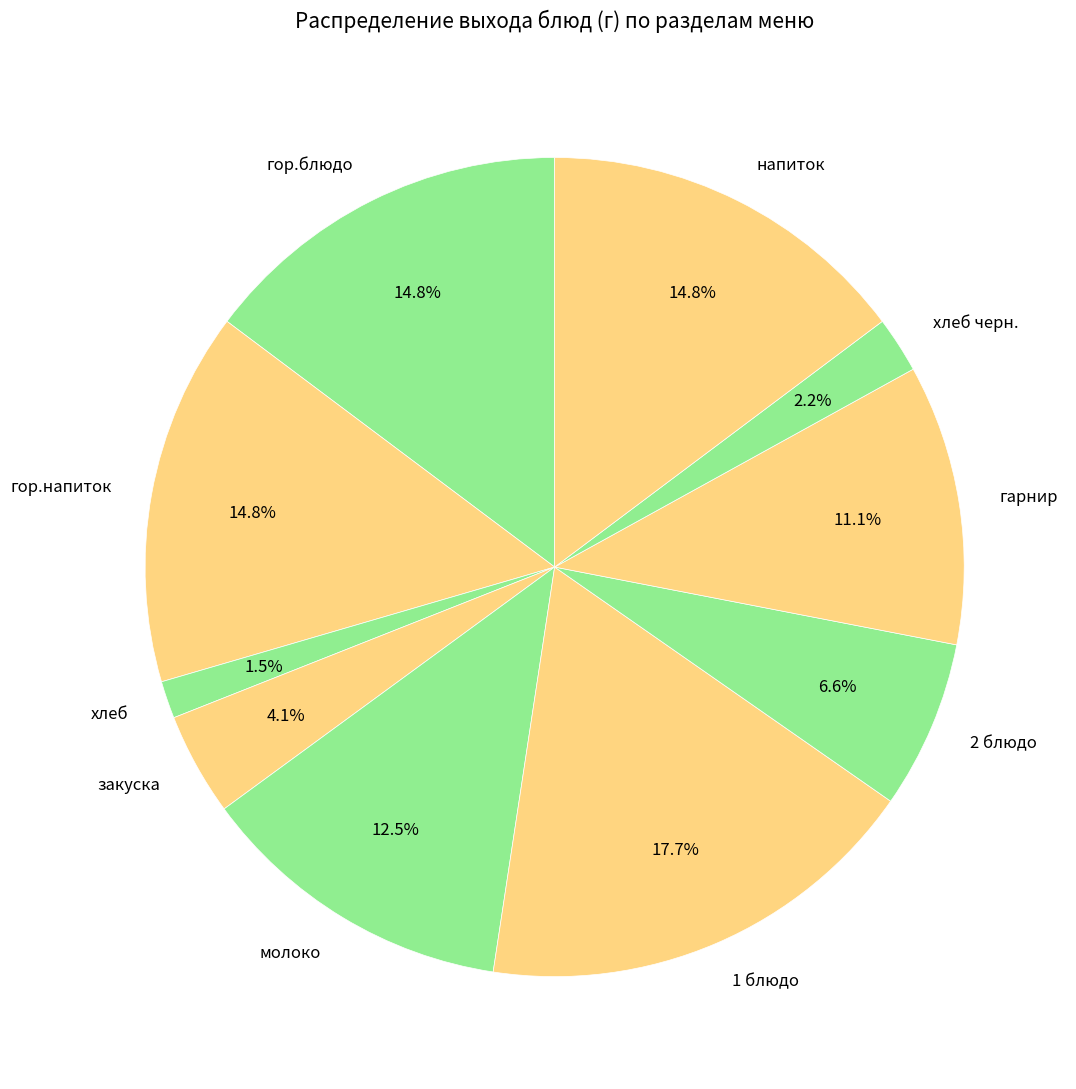

Does закуска account for over 50% of the chart?

No